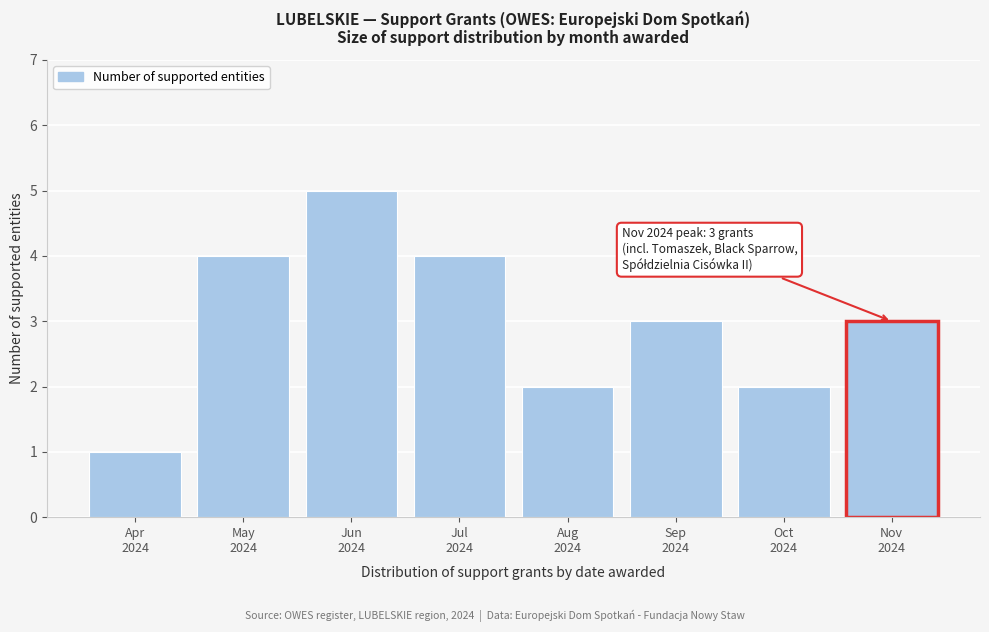

Reading left to right, transcribe all the data shown in this chart.

1	4	5	4	2	3	2	3